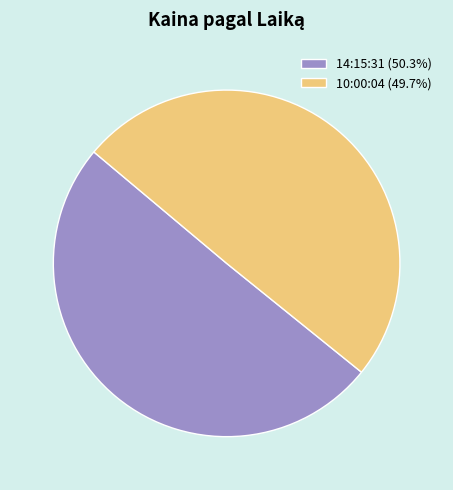

True or false: 10:00:04 accounts for 50% of the total.

True